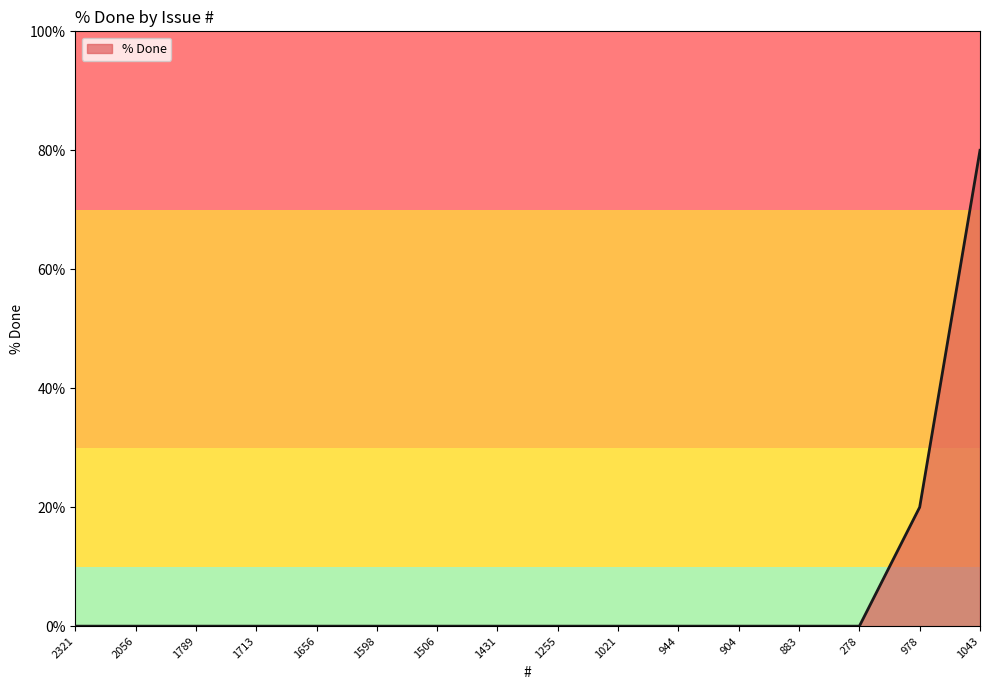

Where is the data nearest to the value 40?

978